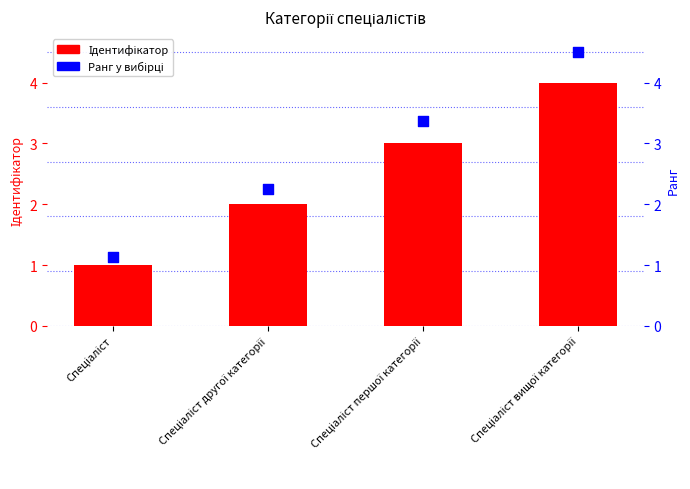

Which series has the widest spread of Y values?

Ранг у вибірці